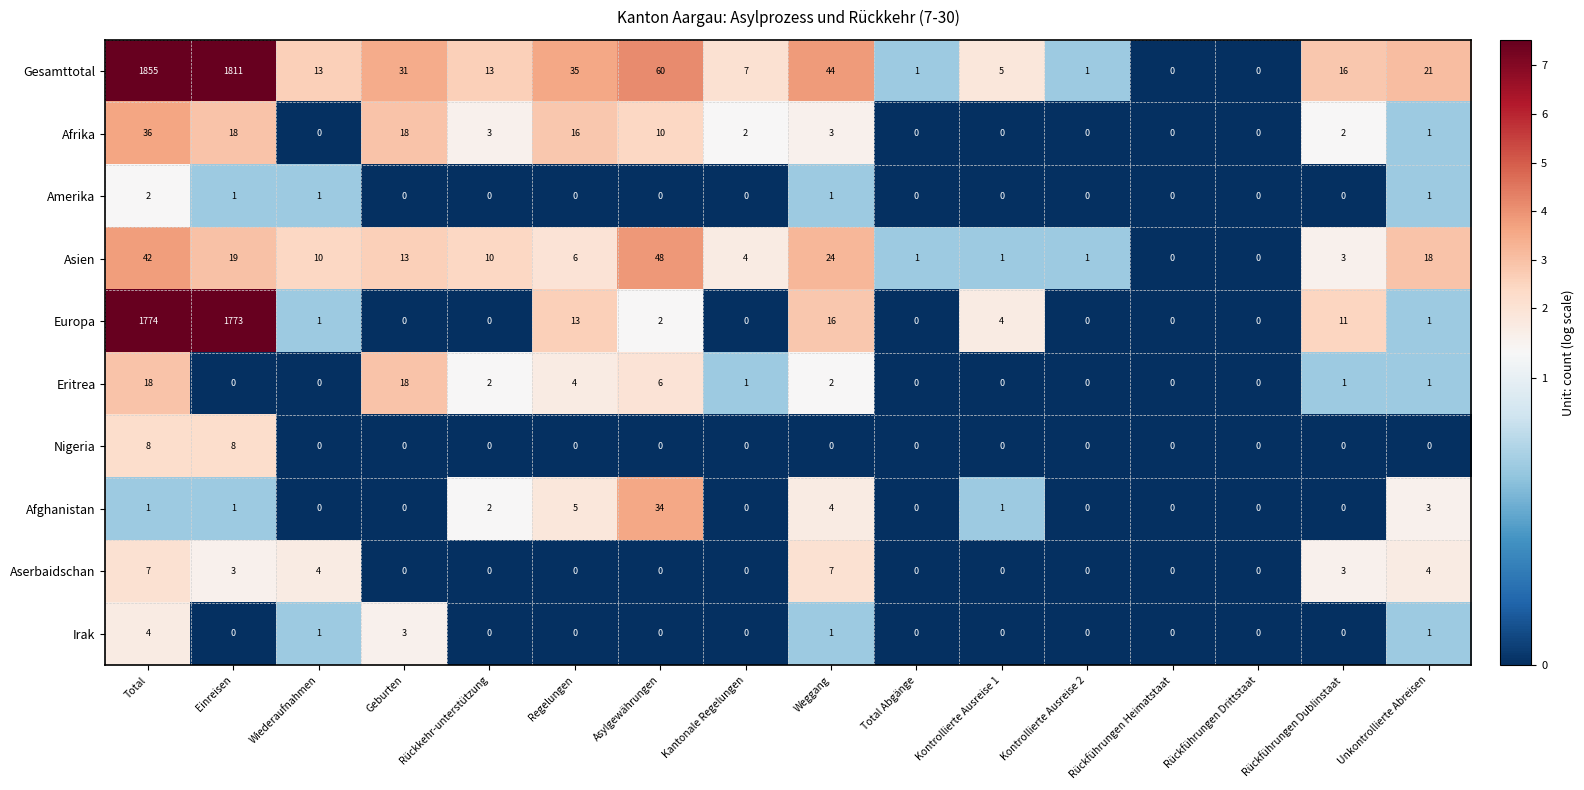

How many categories are shown in the chart?

16